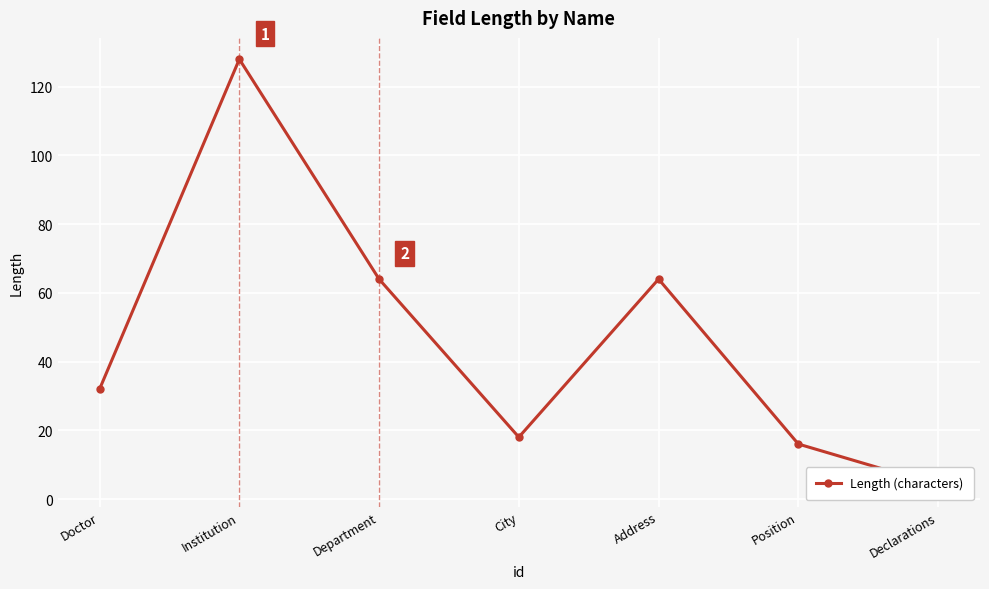

Reading left to right, list all the values displayed in this chart.

32	128	64	18	64	16	4